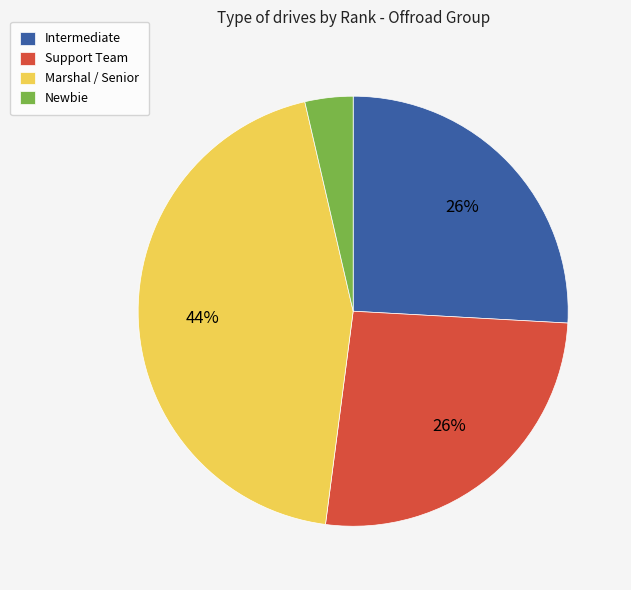

How many segments does this pie chart have?

4